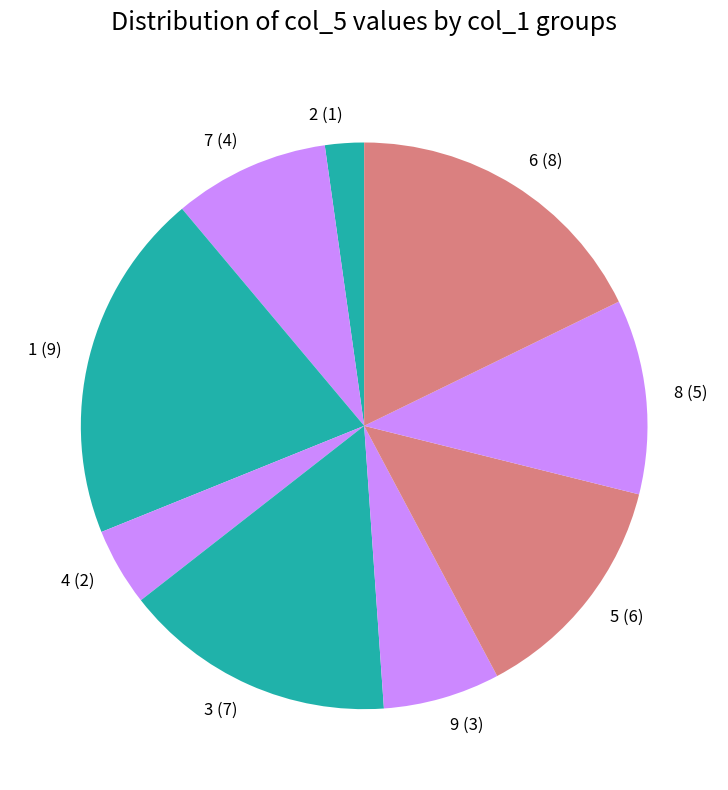

Is 6 (8) the majority of the pie?

No